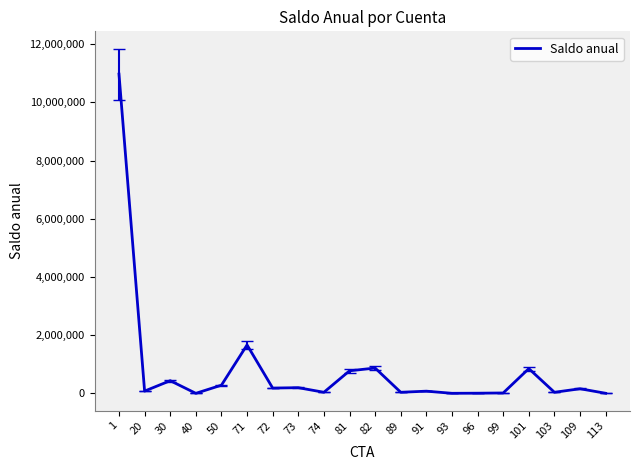

What is the greatest value displayed?

10974040.0